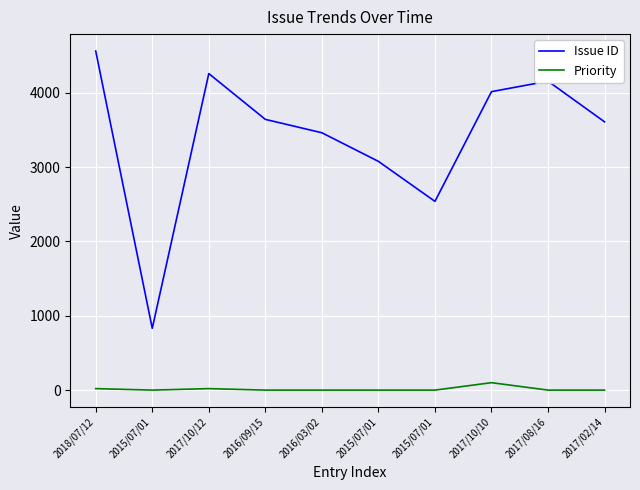

What are all the series names shown in the legend?

Issue ID, Priority